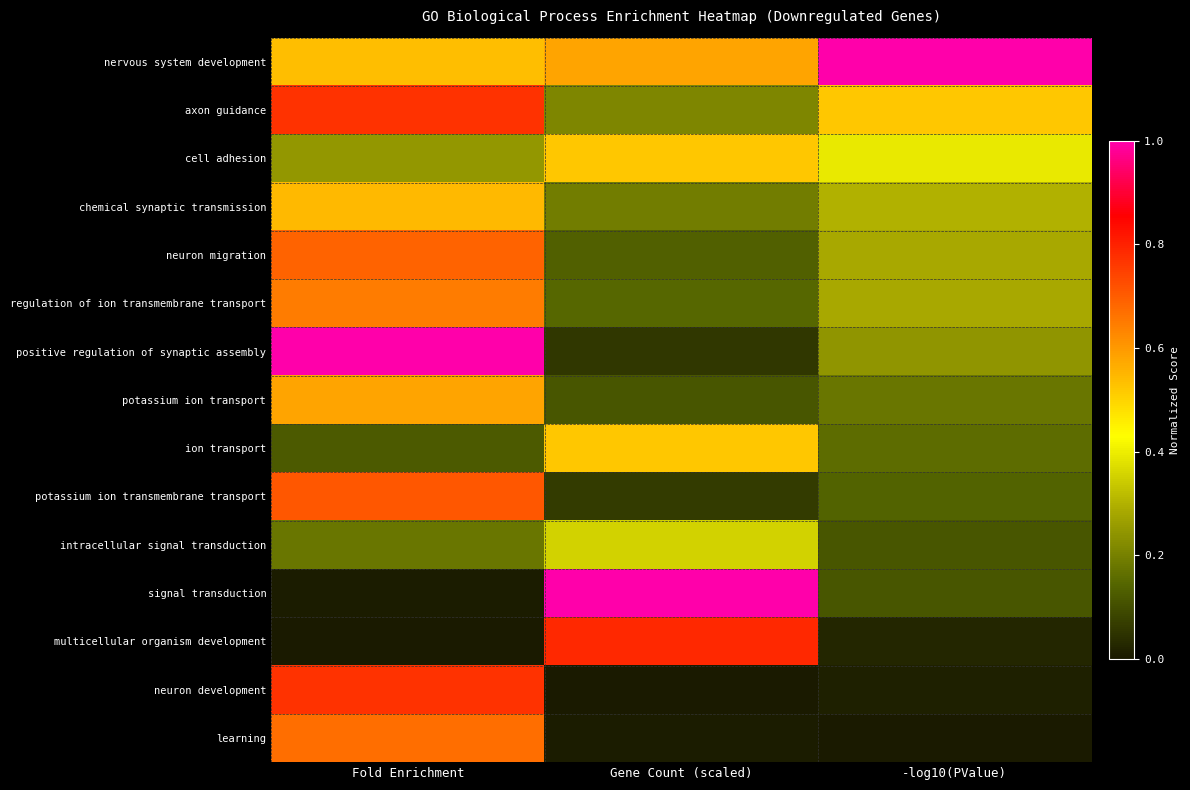

How many data points does each series have?

3